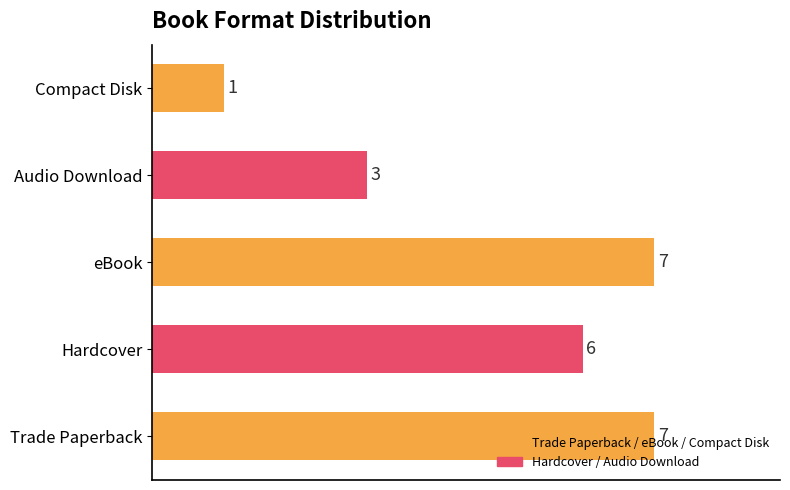

What is the change in value from Hardcover to eBook?

+1